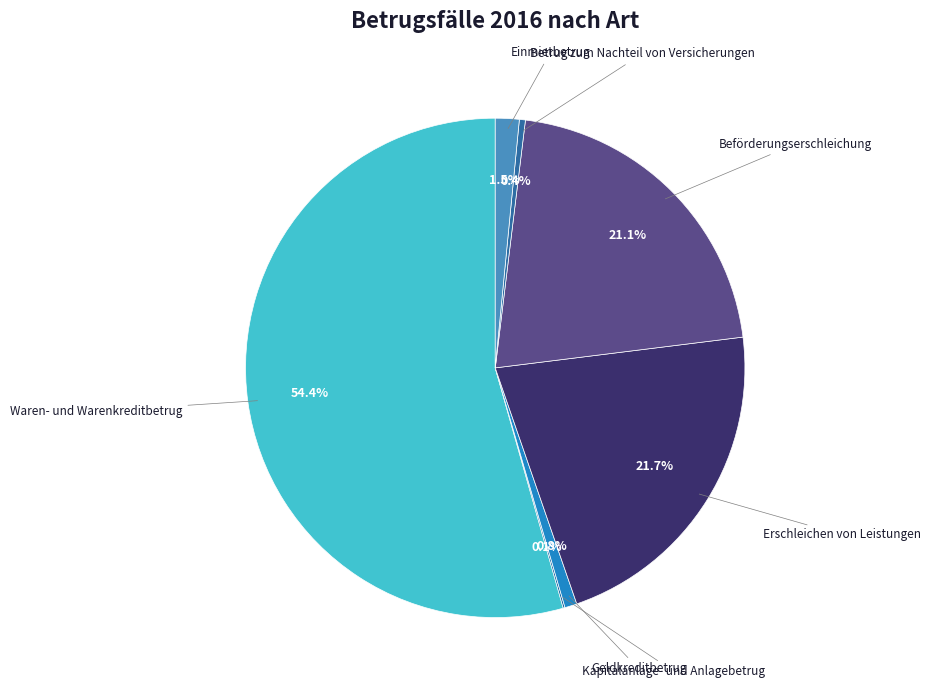

What is the smallest slice in the pie chart?

Kapitalanlage- und Anlagebetrug